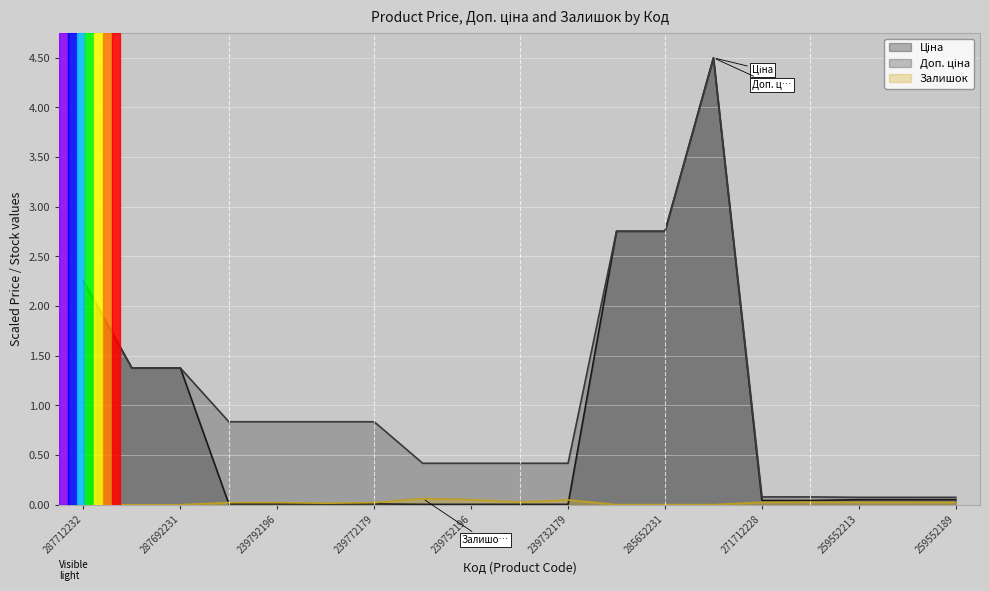

What position from the left is 239792196?

5